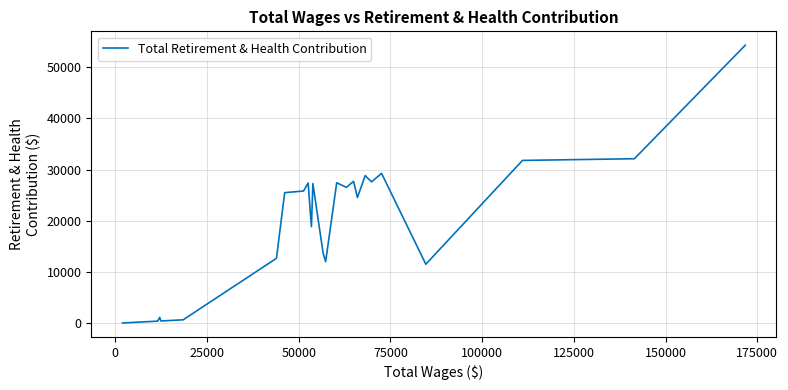

What is the maximum value shown in the chart?

54273